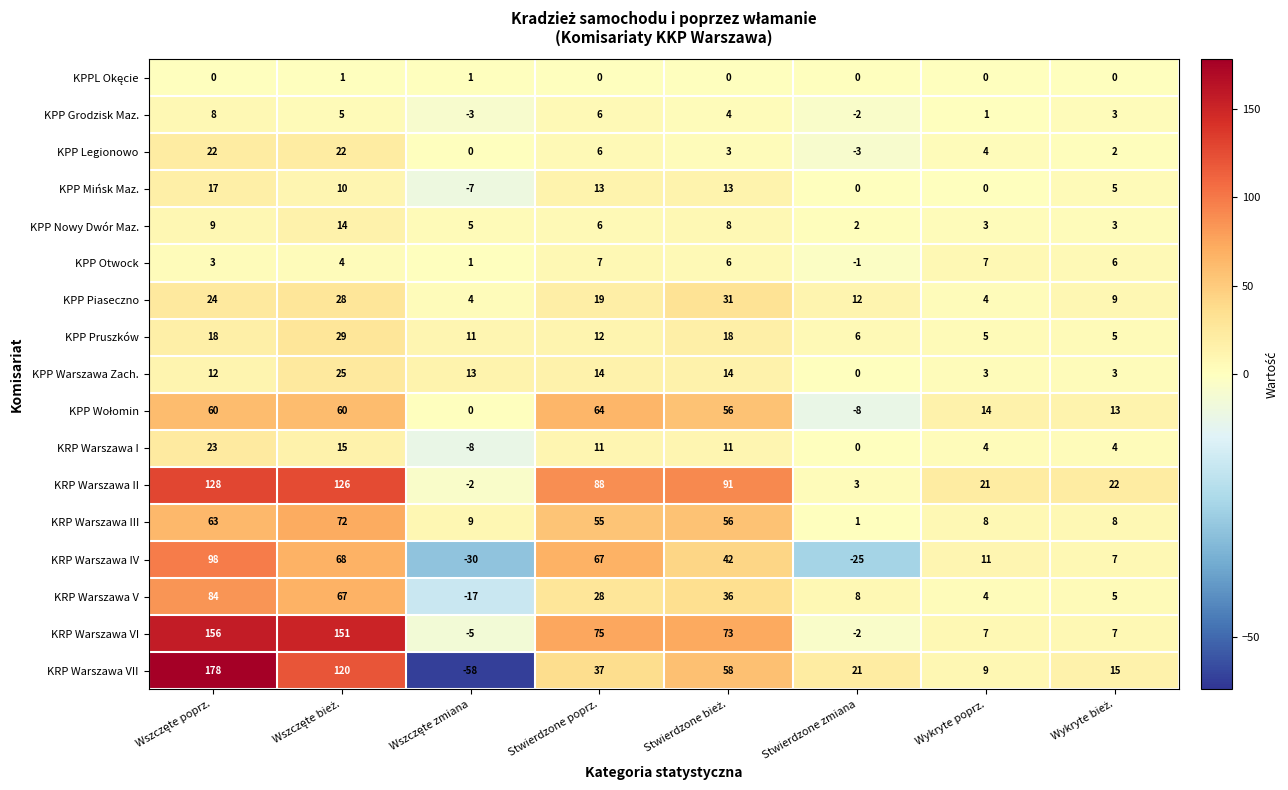

What is the average value of the KRP Warszawa III series?

34